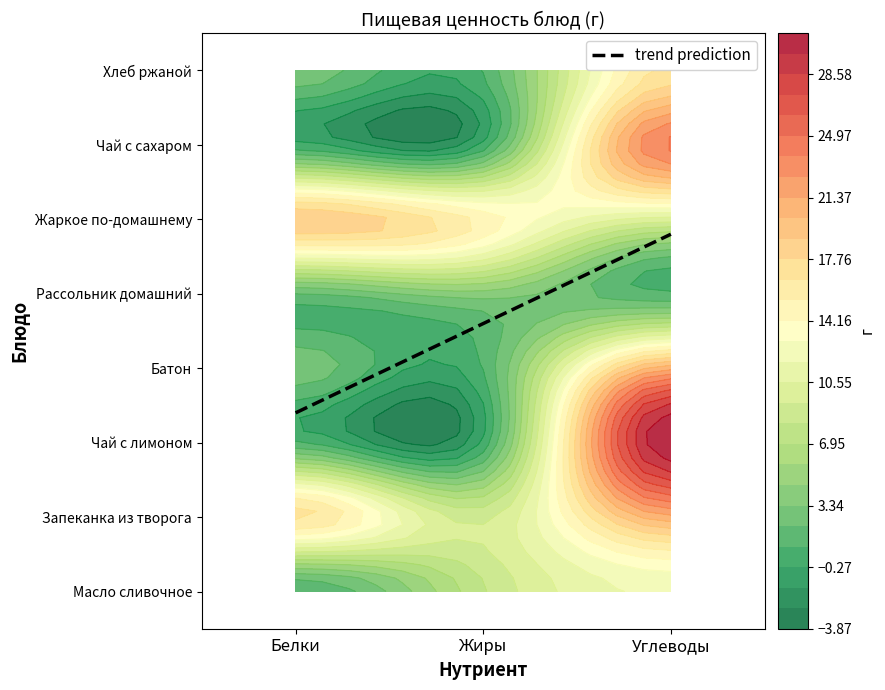

What is the total value across all series at Углеводы?

137